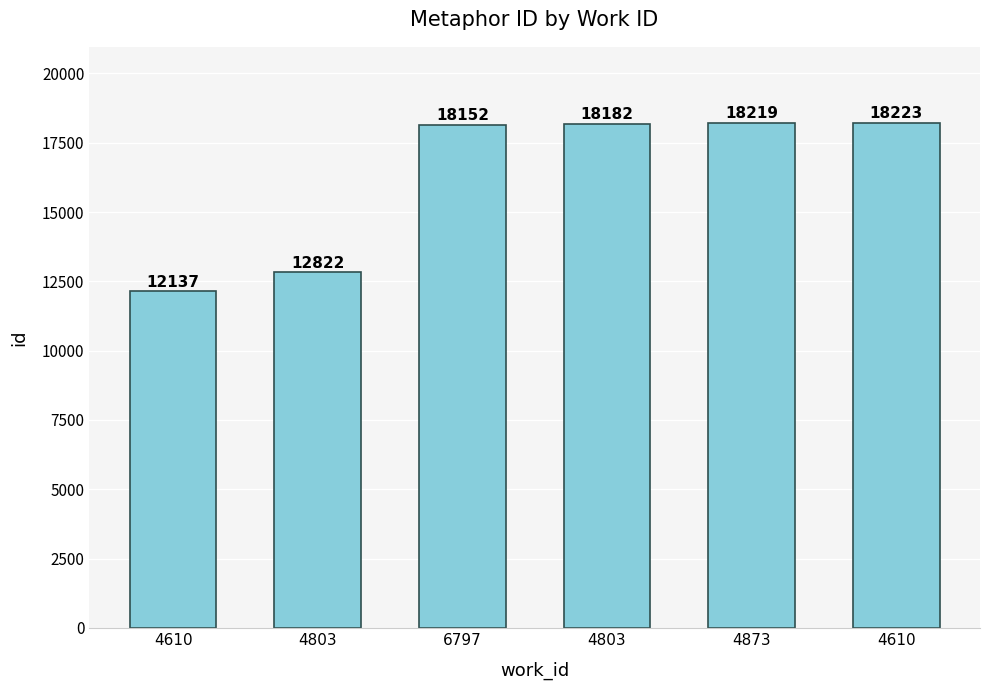

How many data points does each series have?

6